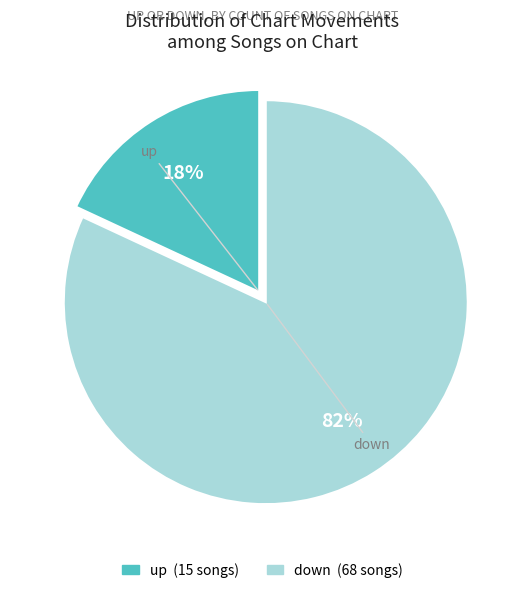

Is it true that up is 18% of the pie?

True